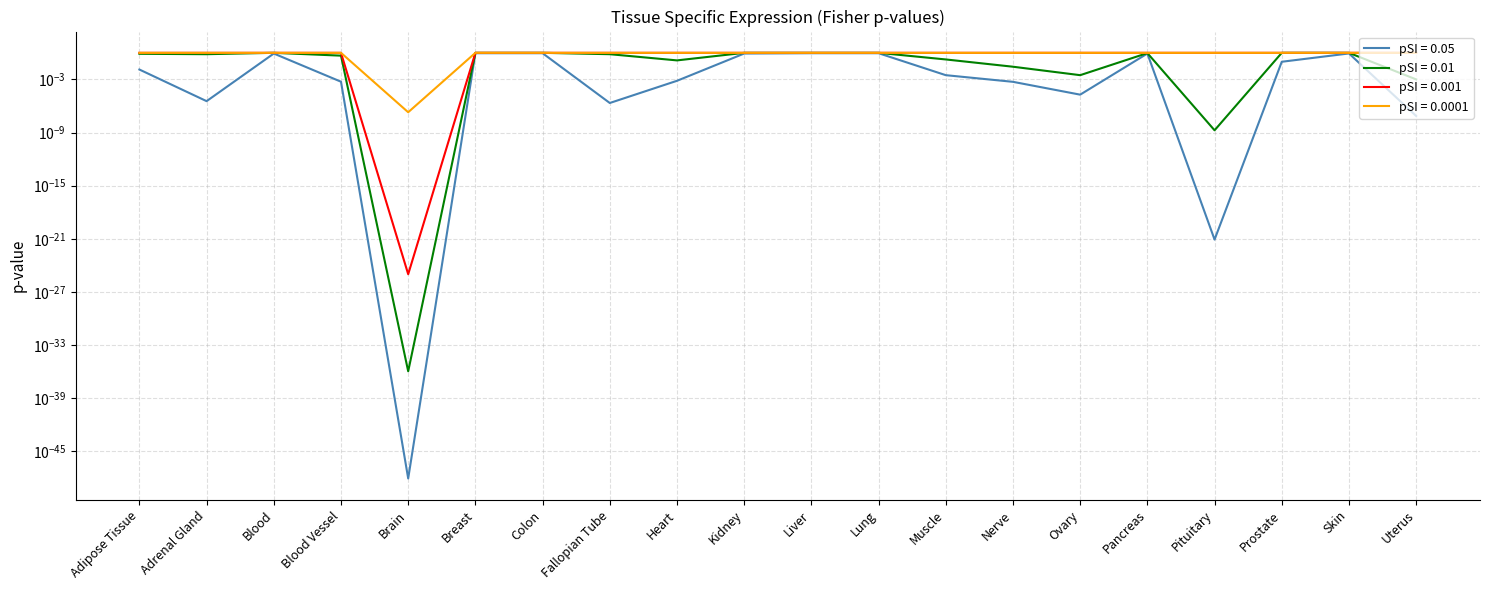

What is the label of the 19th point from the right?

Adrenal Gland